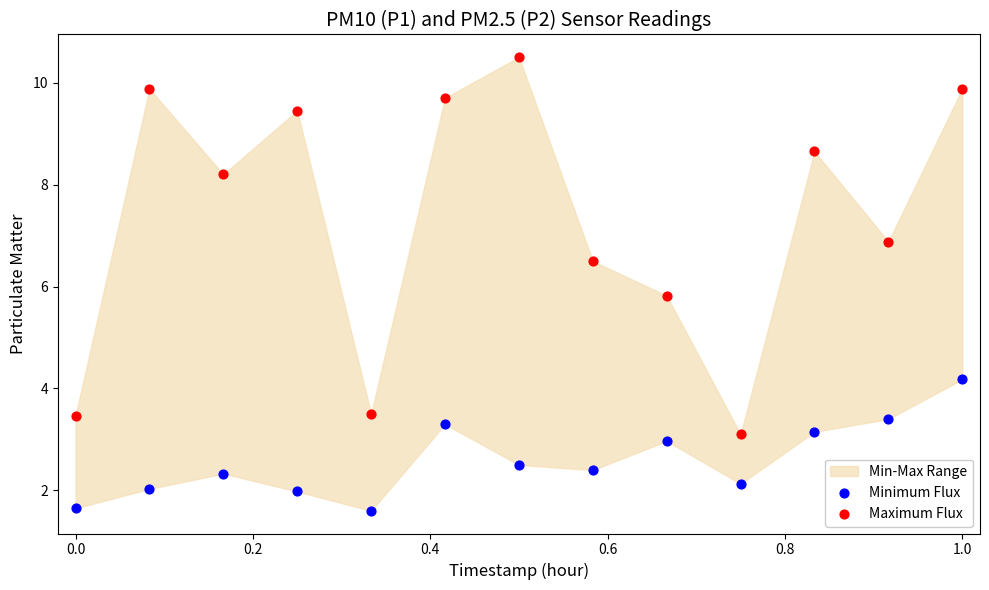

Which series has the largest Y range (max minus min)?

Maximum Flux